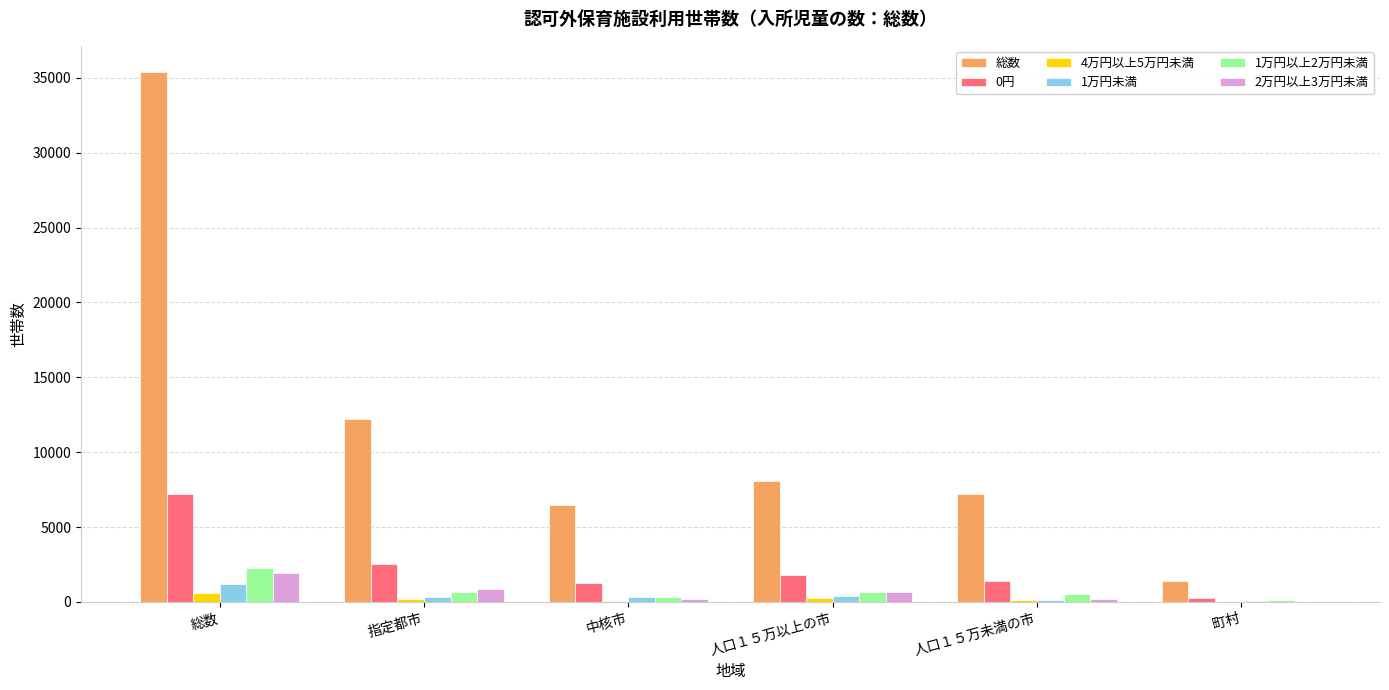

How many distinct data groups are displayed?

6